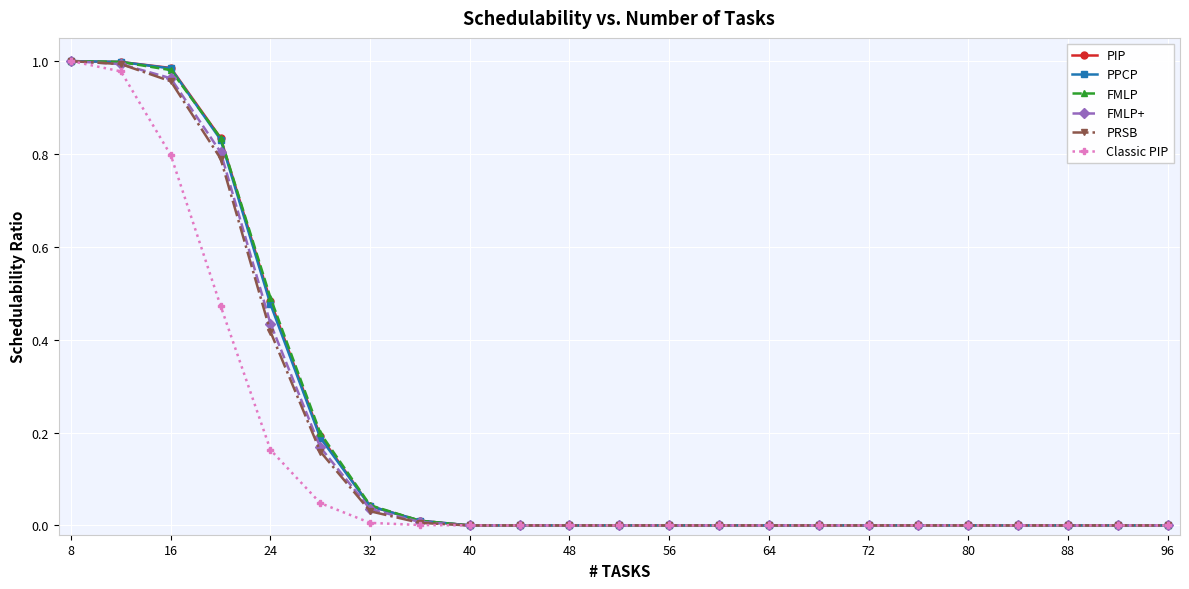

How many data points does each series have?

23